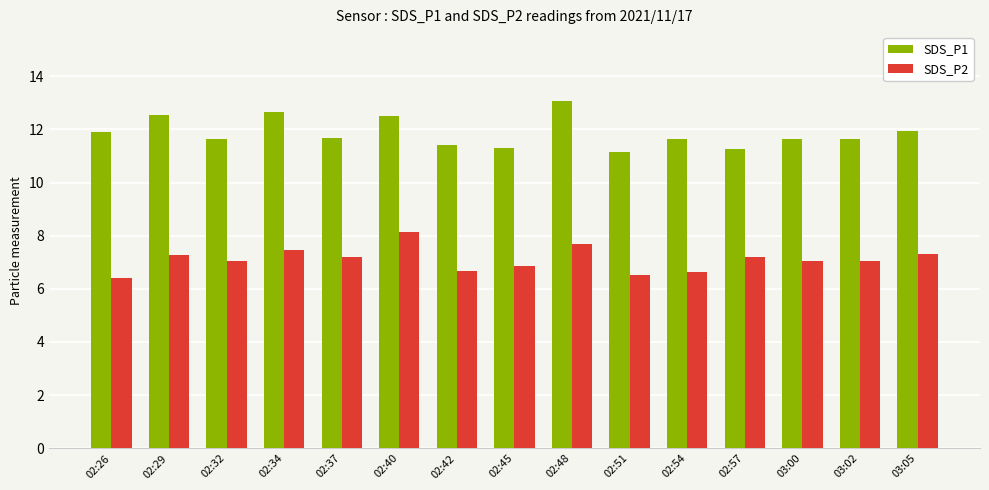

What is the sum of the SDS_P1 values at 02:29 and 02:57?

23.8